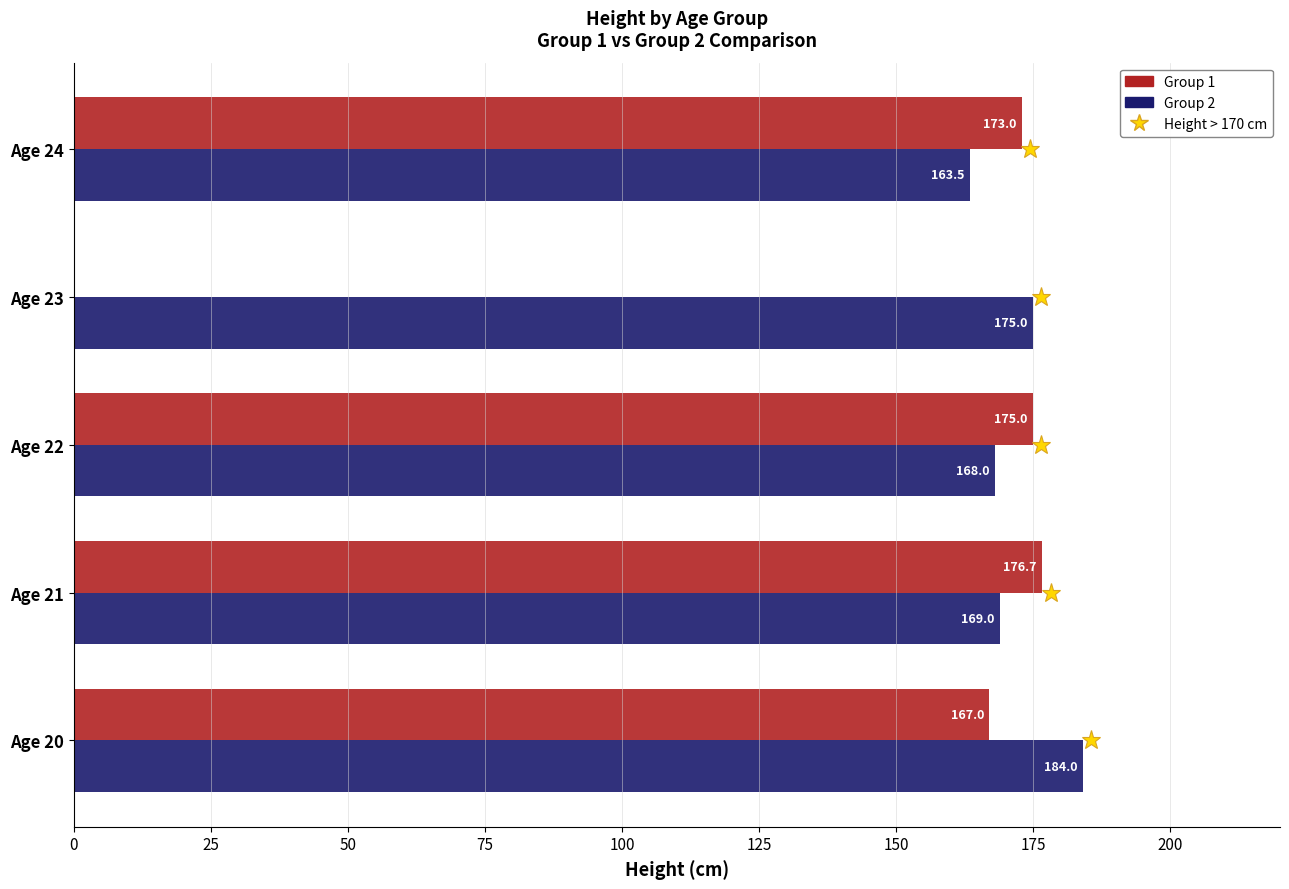

What is the greatest value displayed?

184.0